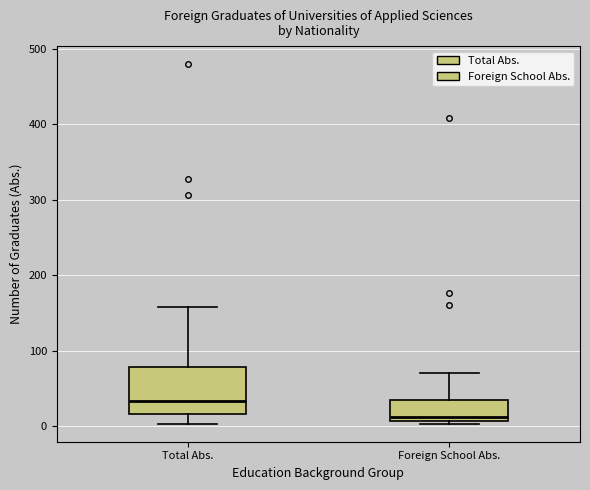

Reading left to right, read every box against the y-axis: the position of its median line, the range the box covers, and the ends of its whiskers. The values are not printed on the chart, so give them approximately, as read against the axis.

Total Abs.: median 30, box 20 to 80, whiskers 0 to 160
Foreign School Abs.: median 10 (just above the box's lower edge), box 10 to 40, whiskers 0 to 70